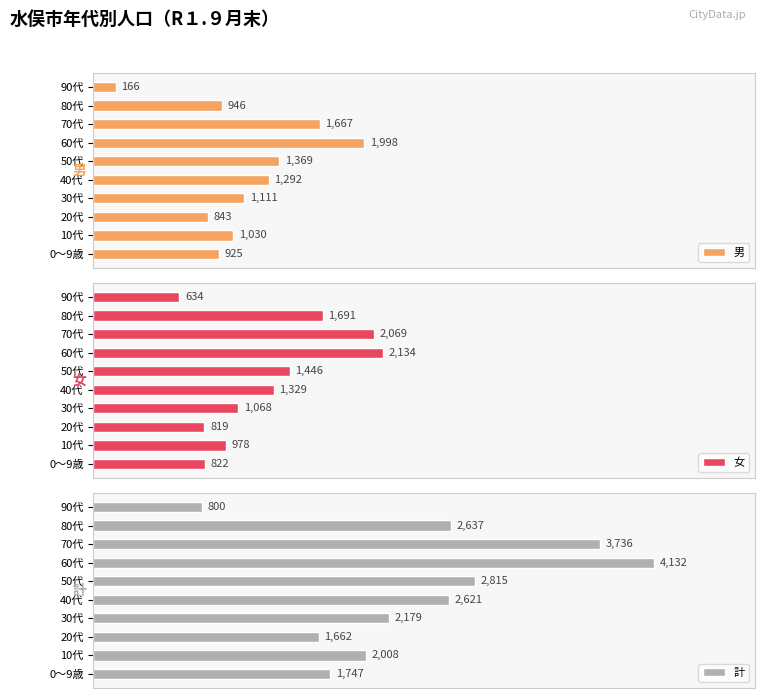

How many values in the 計 series exceed 2621?

4